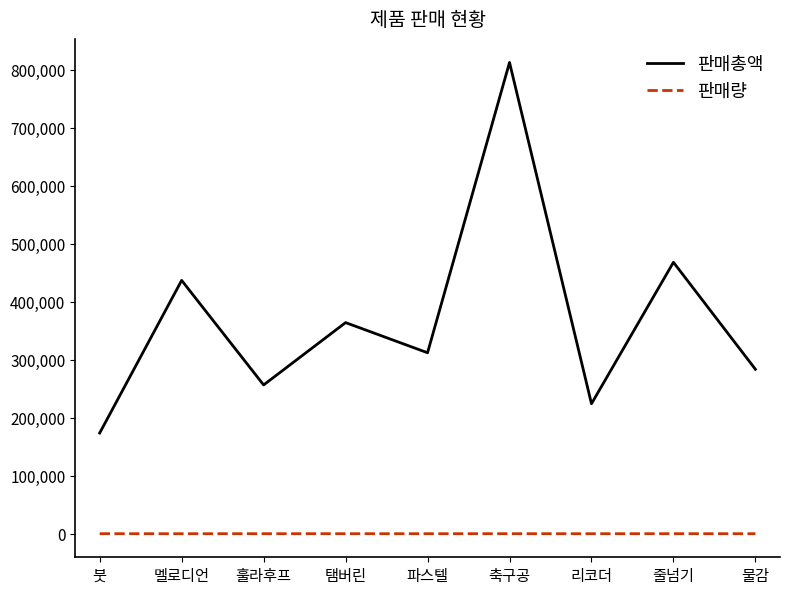

What is the average value of the 판매량 series?

51